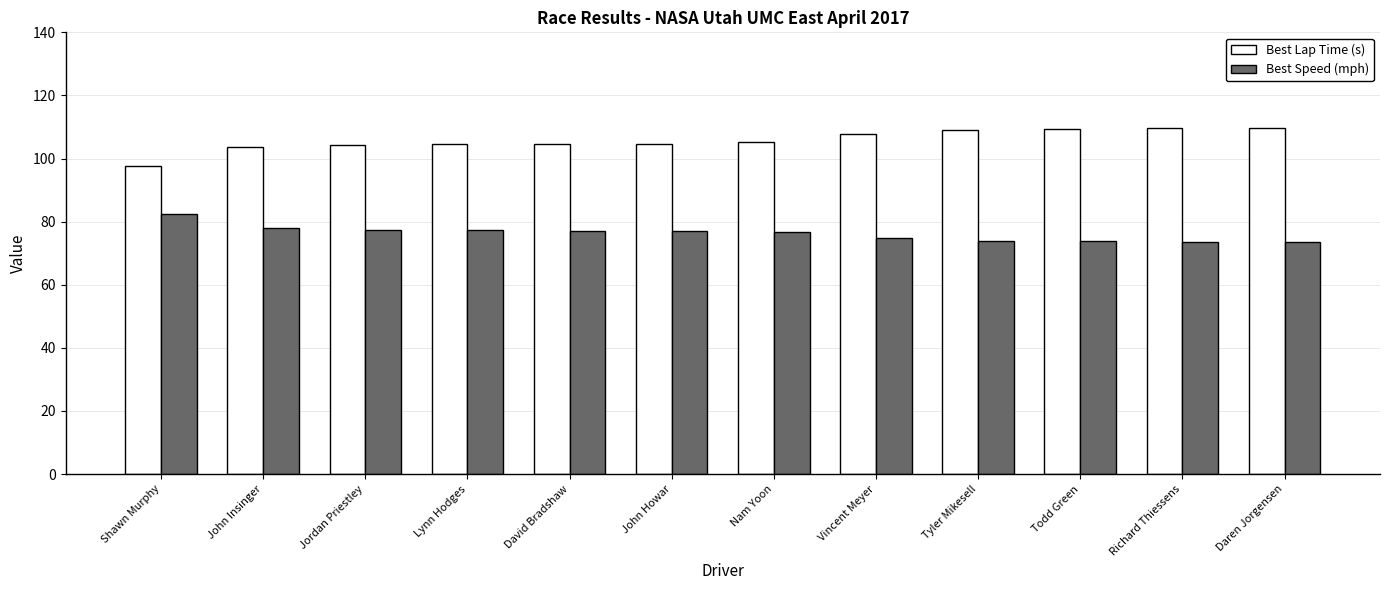

At how many categories does at least one series exceed 82?

12